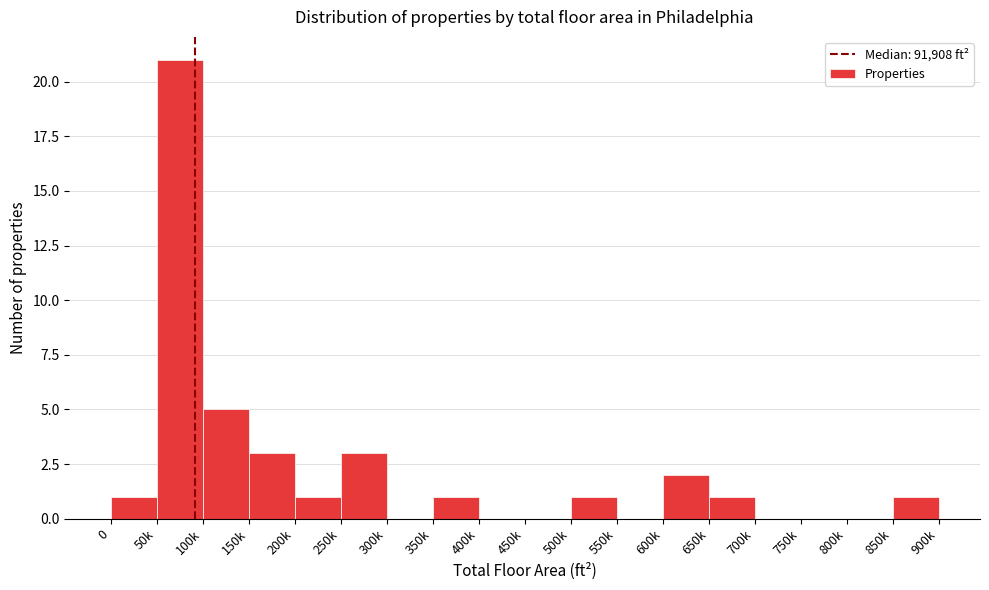

Reading left to right, extract all data points from this chart.

0=1	50k=21	100k=5	150k=3	200k=1	250k=3	300k=0	350k=1	400k=0	450k=0	500k=1	550k=0	600k=2	650k=1	700k=0	750k=0	800k=0	850k=1